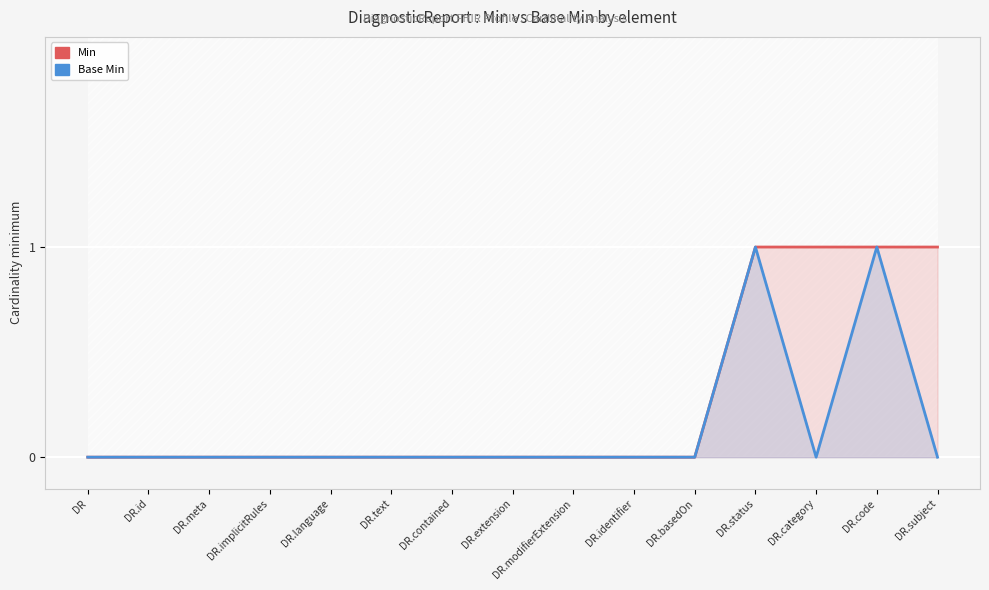

At which category does Base Min reach its first local valley?

DR.category